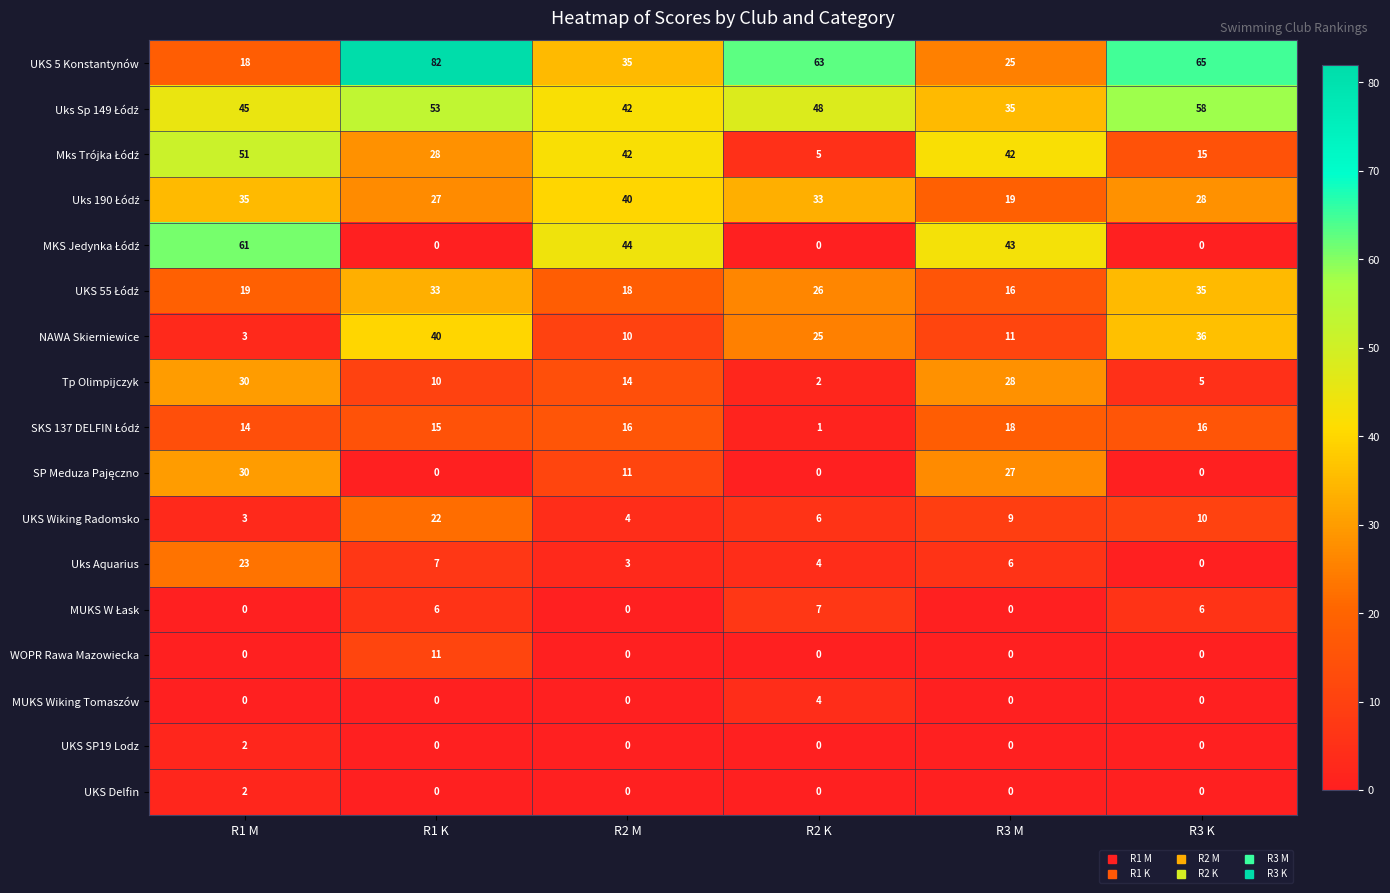

The NAWA Skierniewice series shows 3 at R1 M. True or false?

True